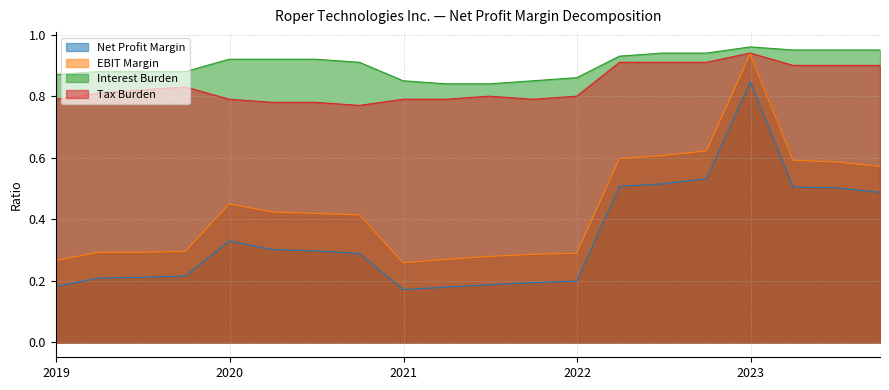

True or false: EBIT Margin has a value of 0.4 at 2020-06-30.

True